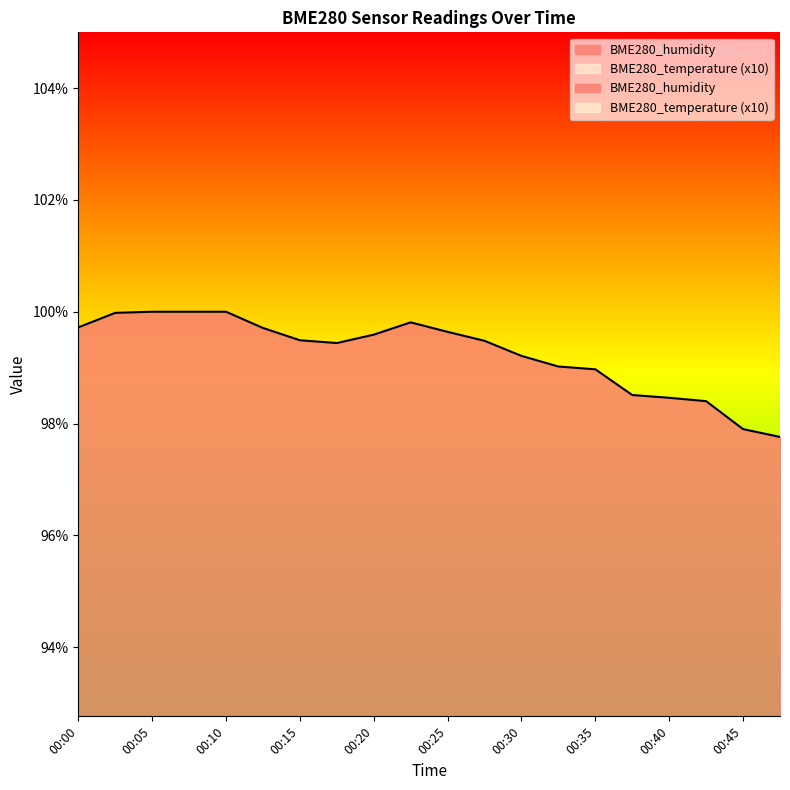

At which label does BME280_humidity reach its minimum?

00:47